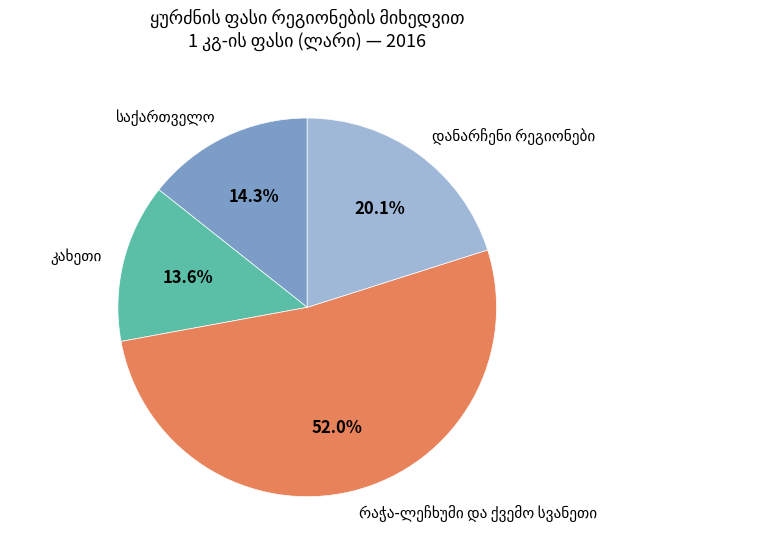

Is there any slice that represents more than half of the pie?

Yes